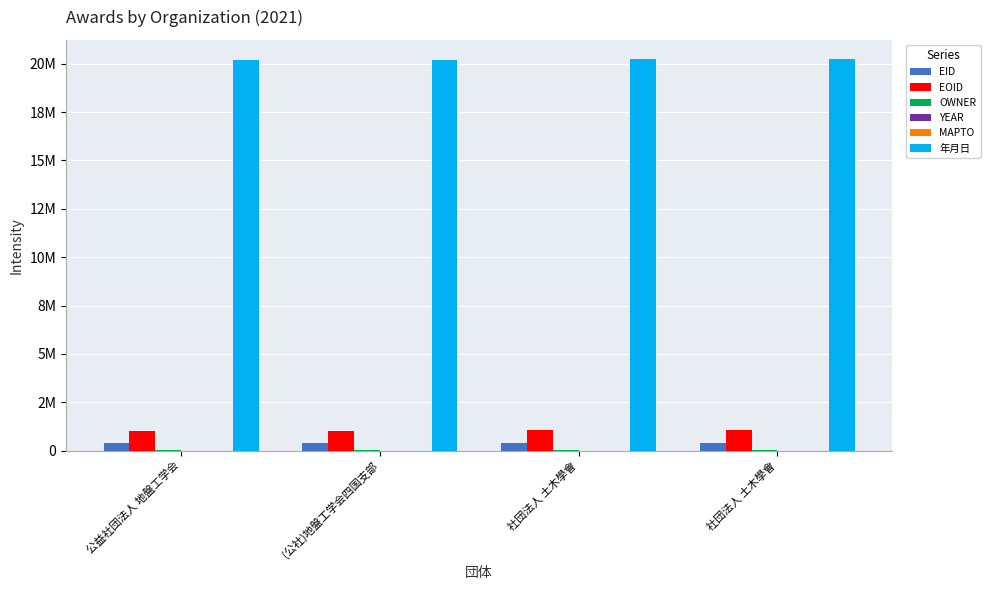

Which has a higher value, 社団法人 土木學會 or 社団法人 土木學會?

社団法人 土木學會